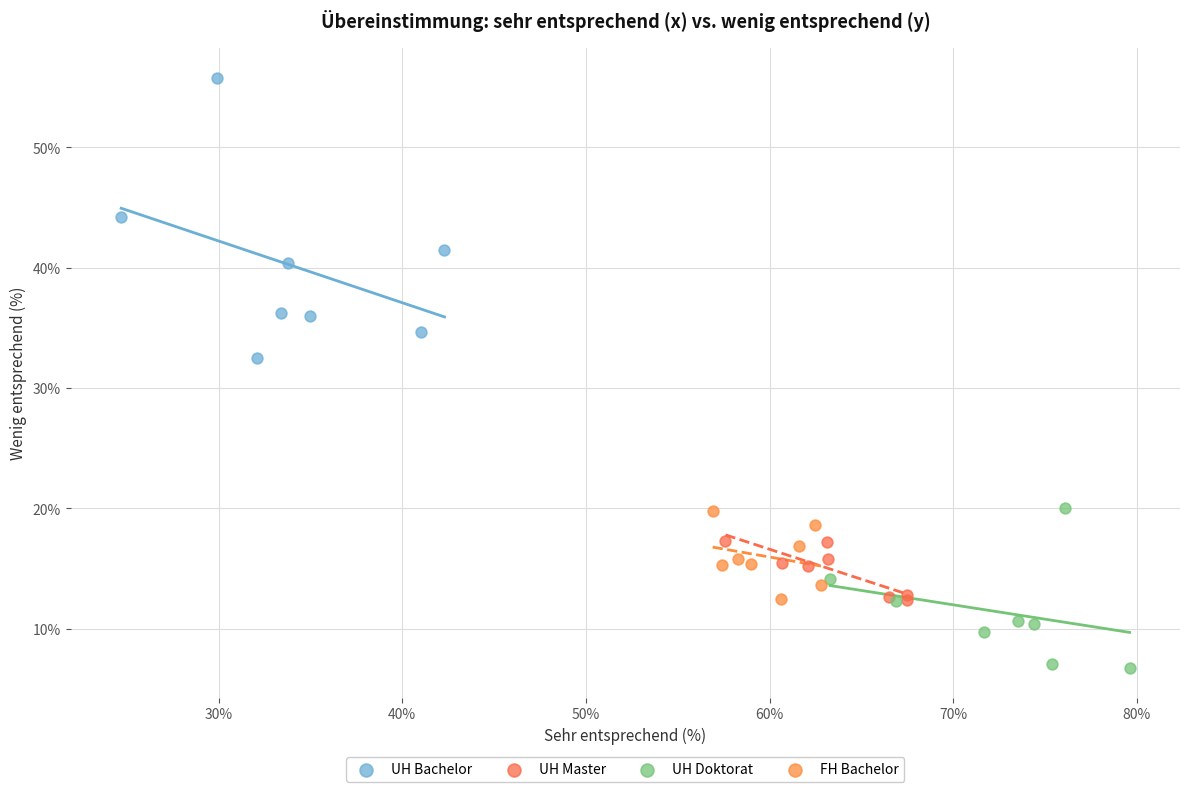

Which series has the largest Y range (max minus min)?

UH Bachelor